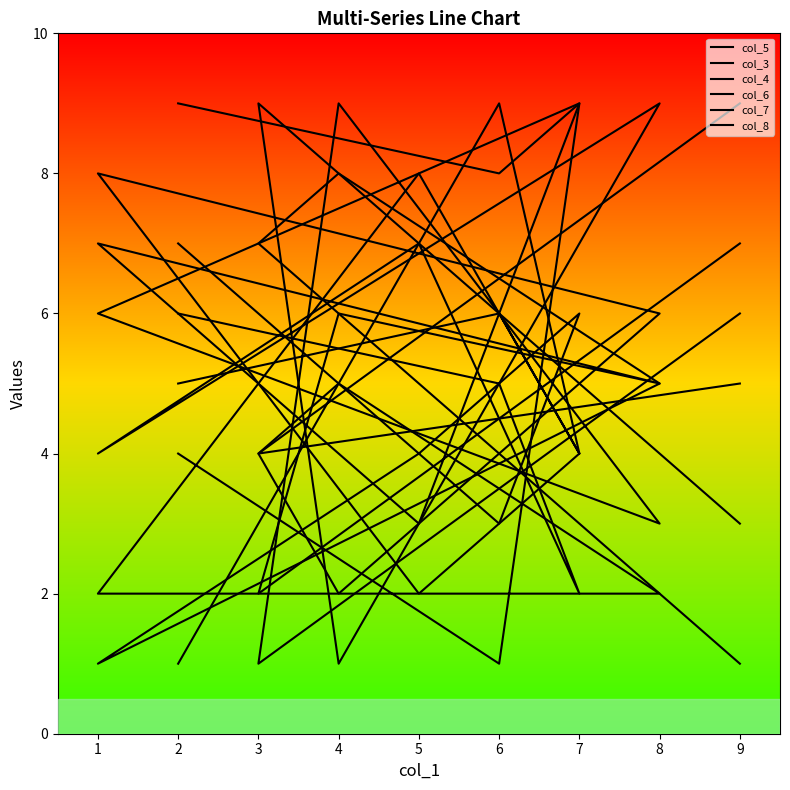

What is the value of the col_3 point at the 6th from the left?

5